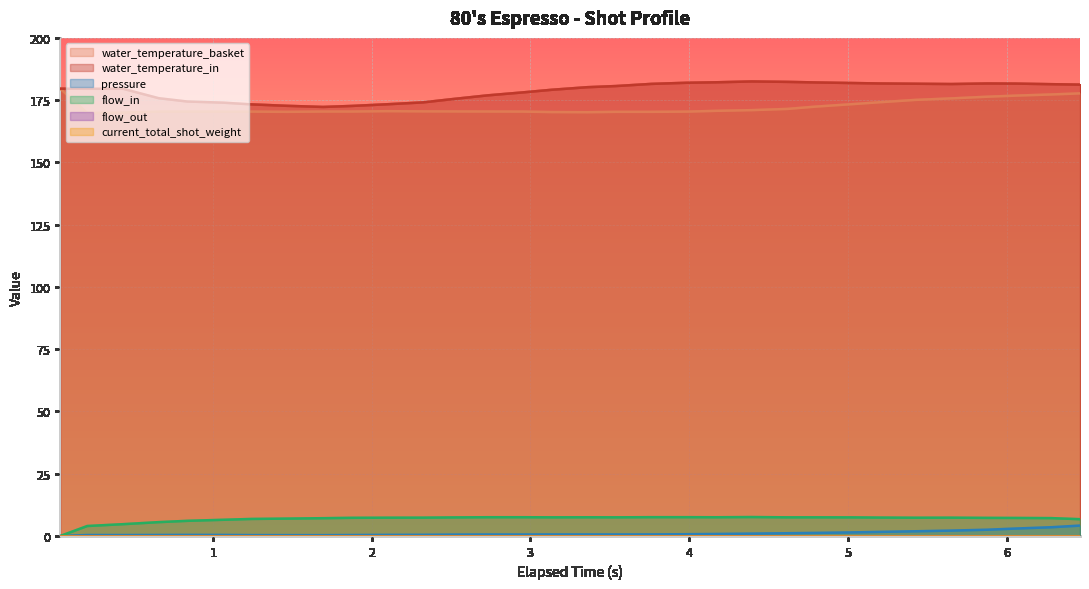

What is the average value of the pressure series?

1.0